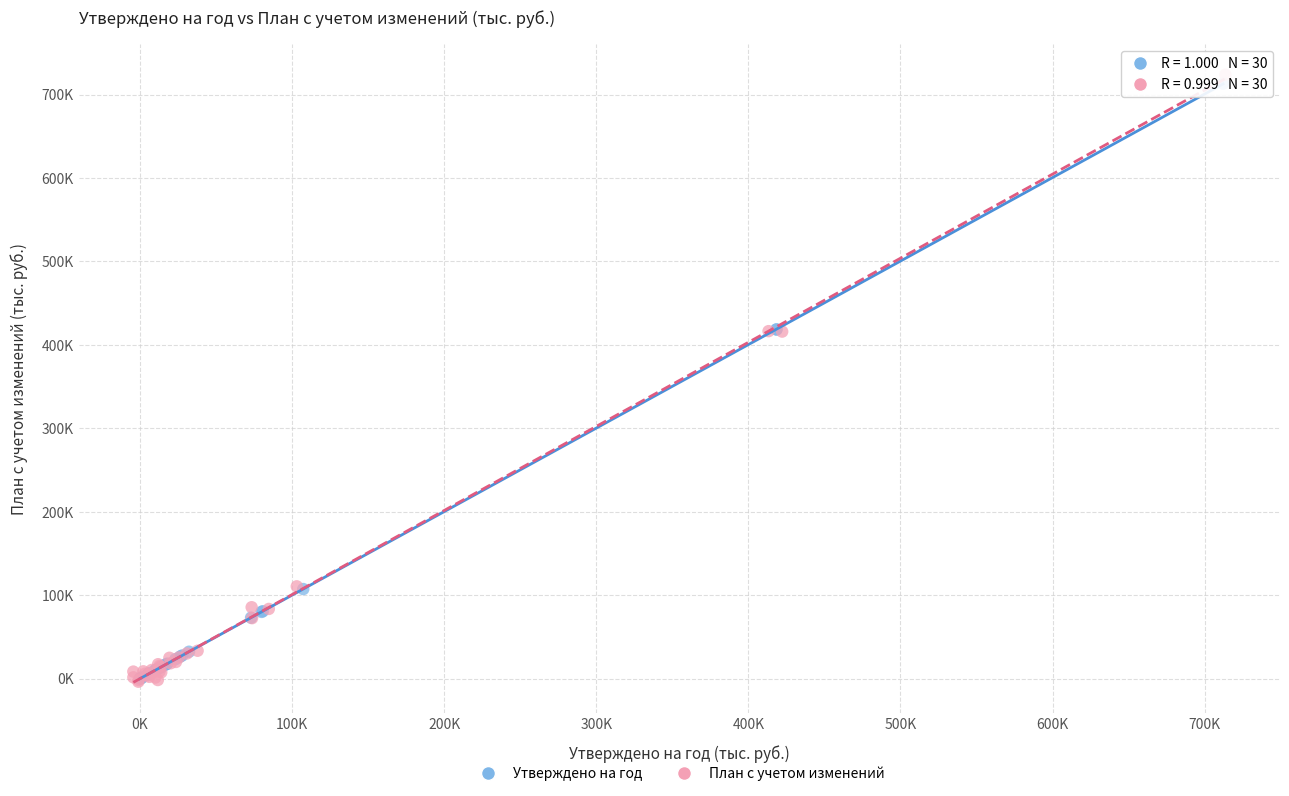

Which series reaches the maximum Y coordinate?

План с учетом изменений